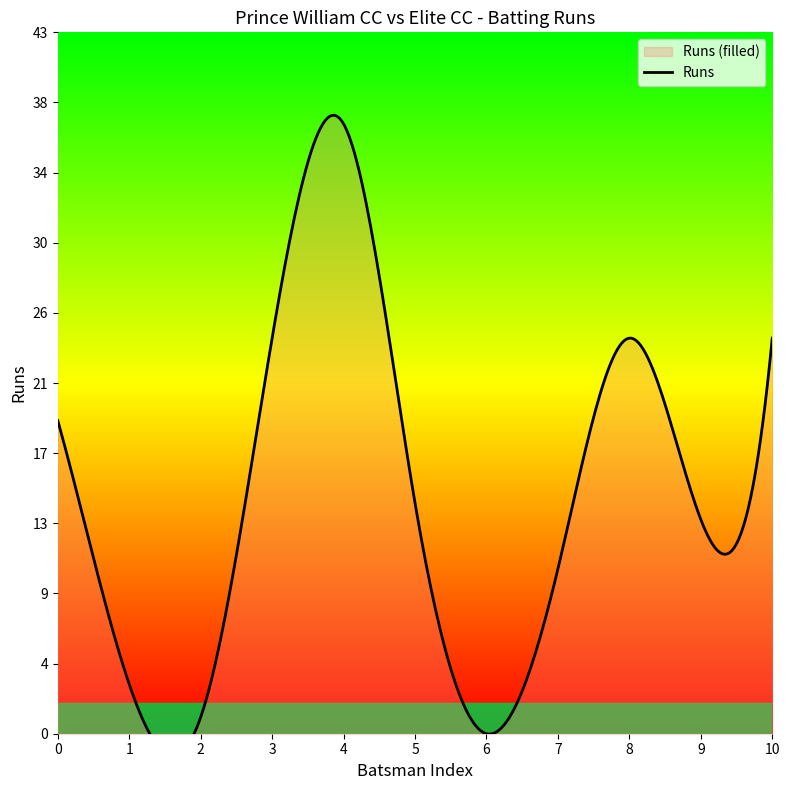

How many data points does each series have?

11